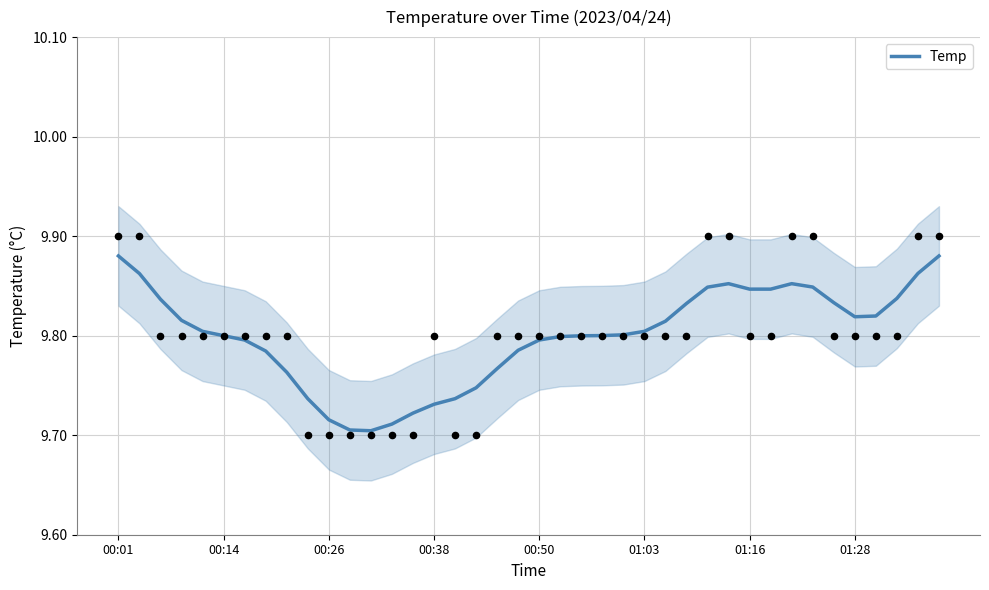

True or false: Temp has a value of 15.8 at 00:38.

False